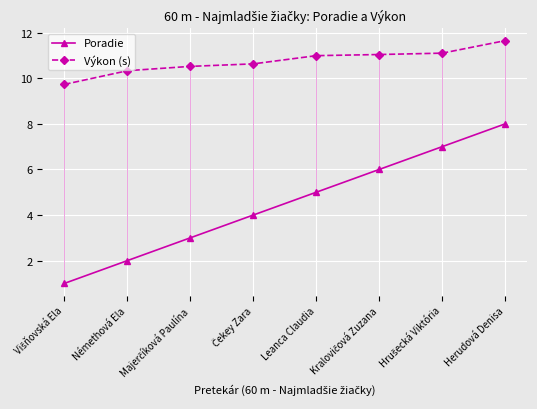

The value of Poradie at Herudová Denisa is 8.0. True or false?

True